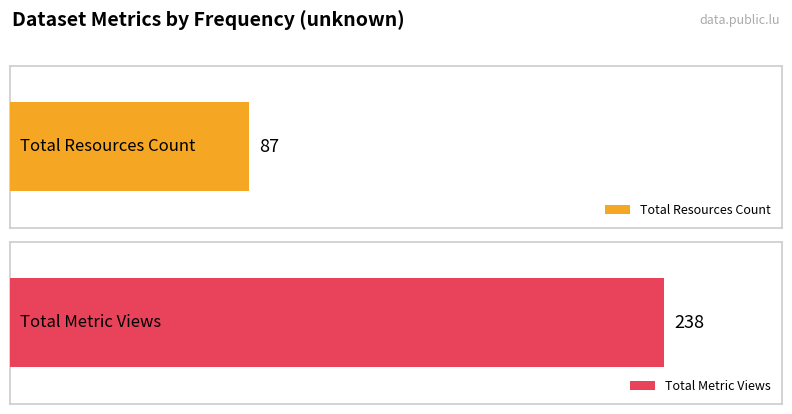

The resources_count series shows 3 at 20. True or false?

False